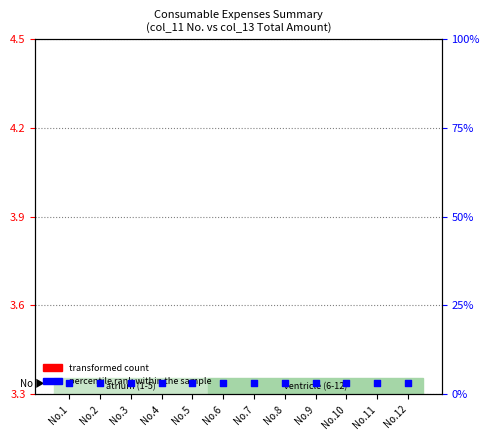

At how many categories does at least one series exceed 0?

12